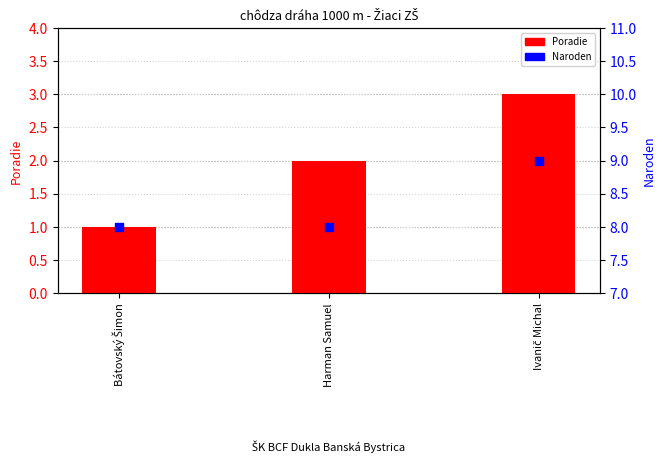

Is the value of Naroden at Harman Samuel greater than the value of Poradie at Harman Samuel?

Yes